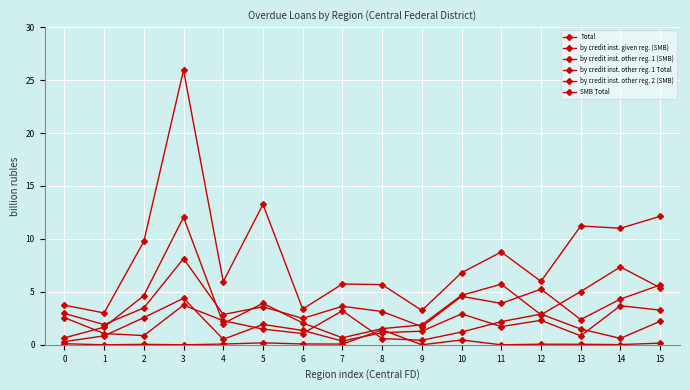

How many lines are shown in the chart?

6